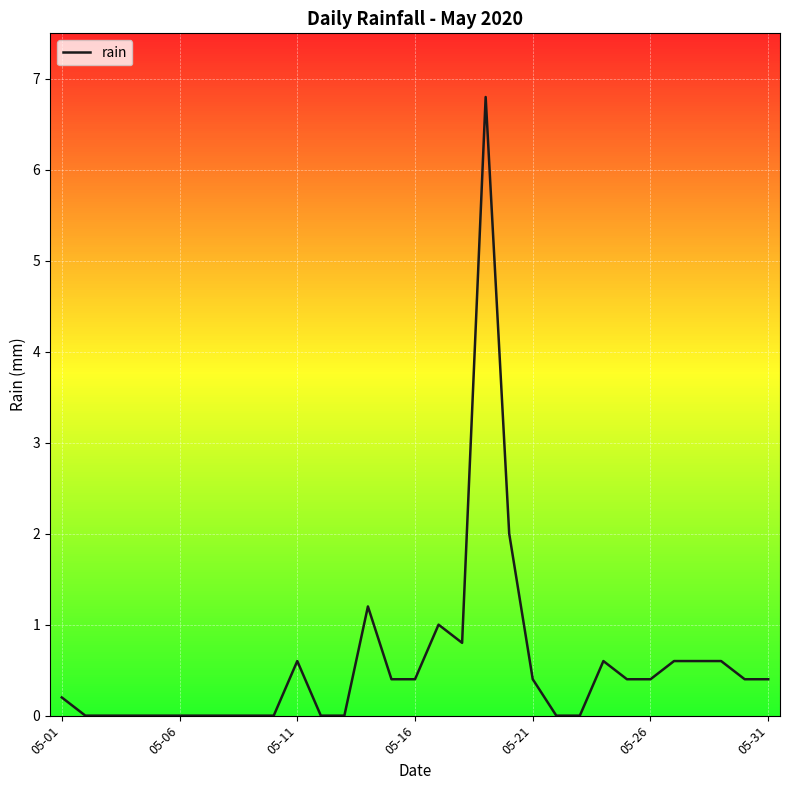

What is the greatest value displayed?

6.8